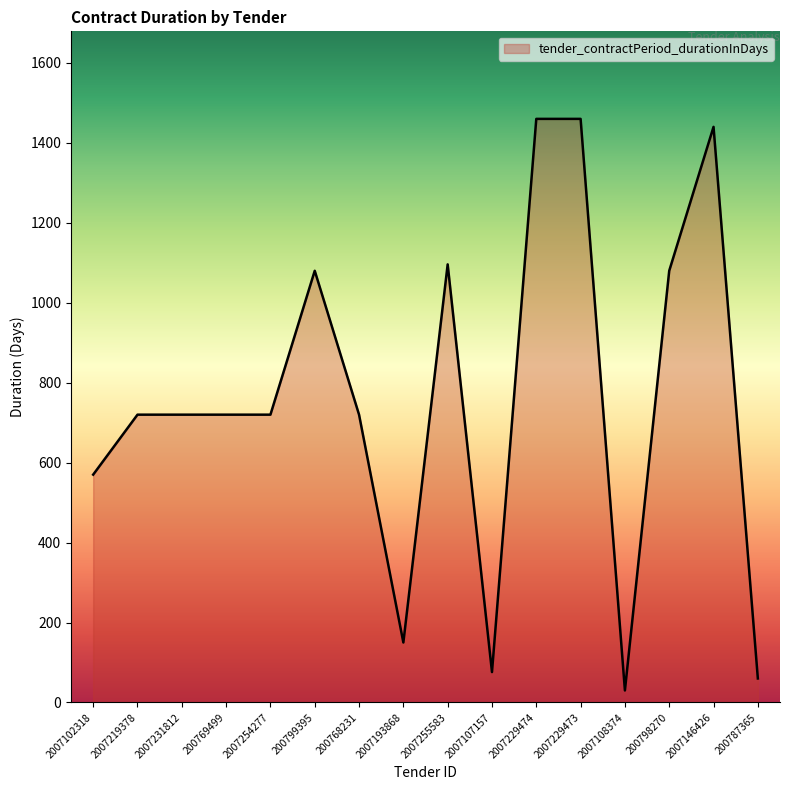

What is the difference between the second highest and second lowest values?

1400